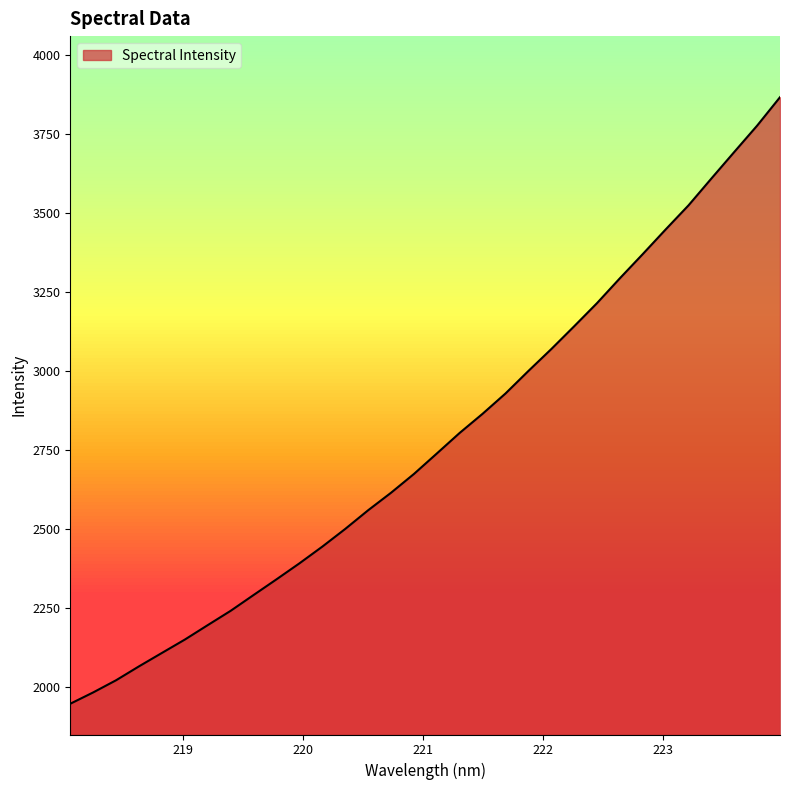

What is the maximum value shown in the chart?

3866.7